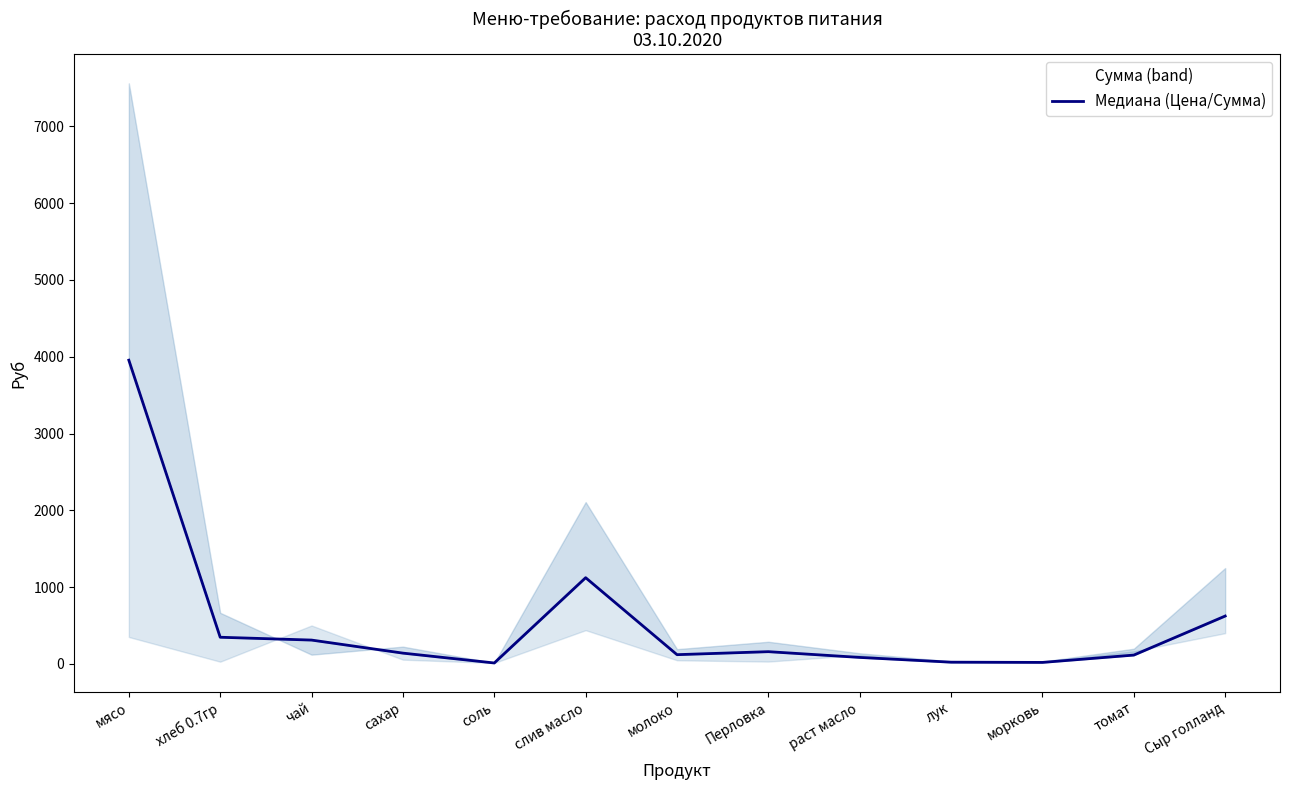

What is the change in value from мясо to морковь?

-3936.0